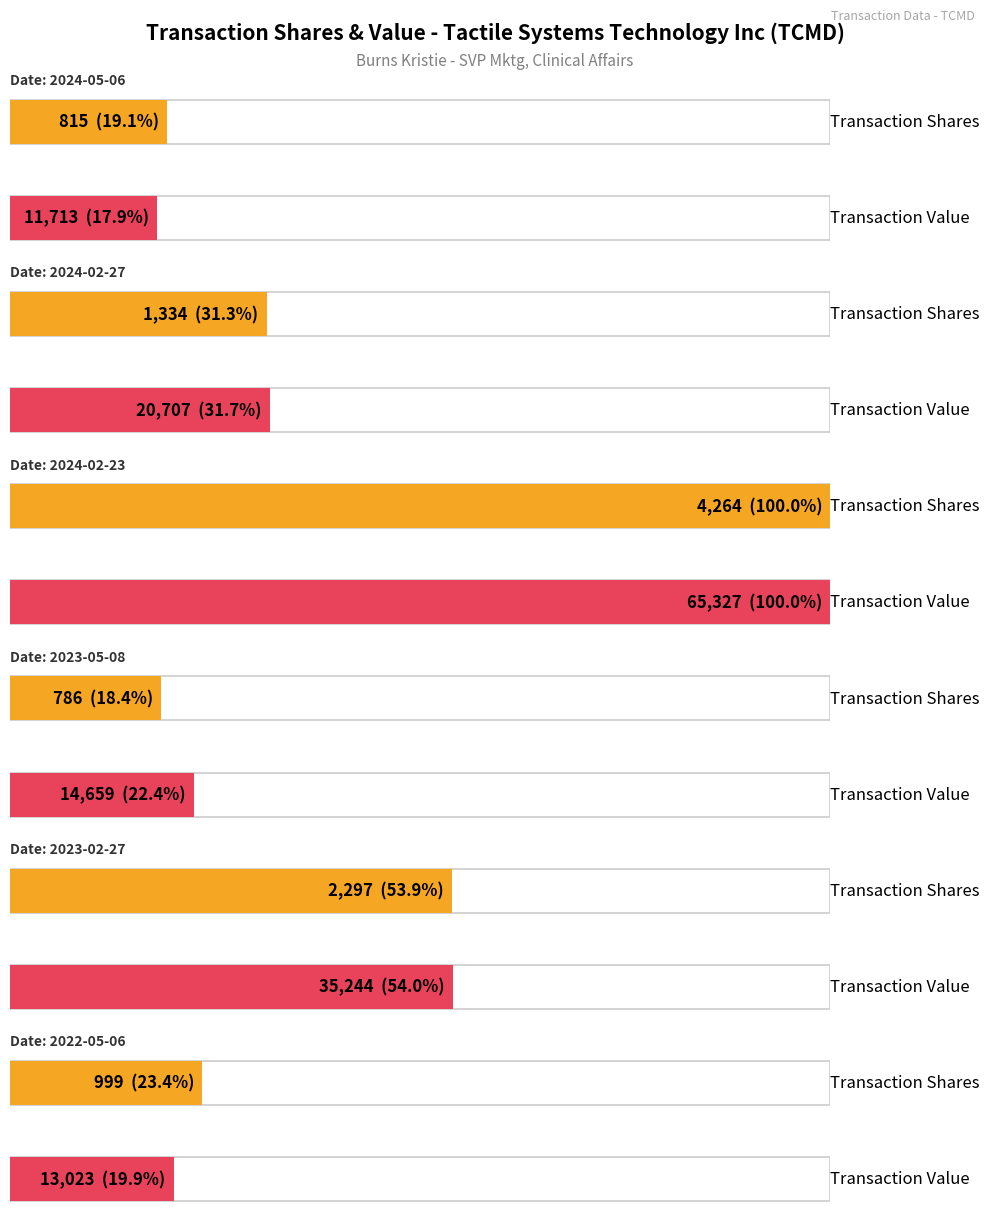

Reading left to right, list all the values displayed in this chart.

transactionShares: 2024-05-06=815	2024-02-27=1334	2024-02-23=4264	2023-05-08=786	2023-02-27=2297	2022-05-06=999
transactionValue: 2024-05-06=11713	2024-02-27=20707	2024-02-23=65327	2023-05-08=14659	2023-02-27=35244	2022-05-06=13023